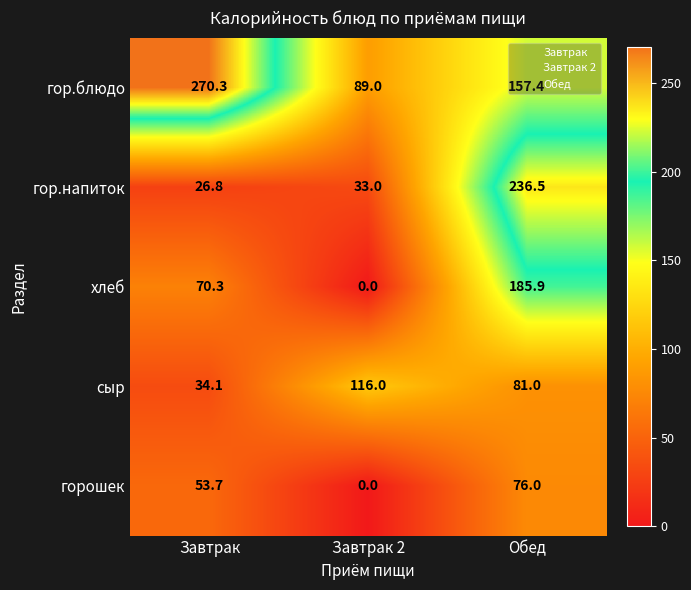

Rank the series by their maximum value, from lowest to highest.

горошек, сыр, хлеб, гор.напиток, гор.блюдо